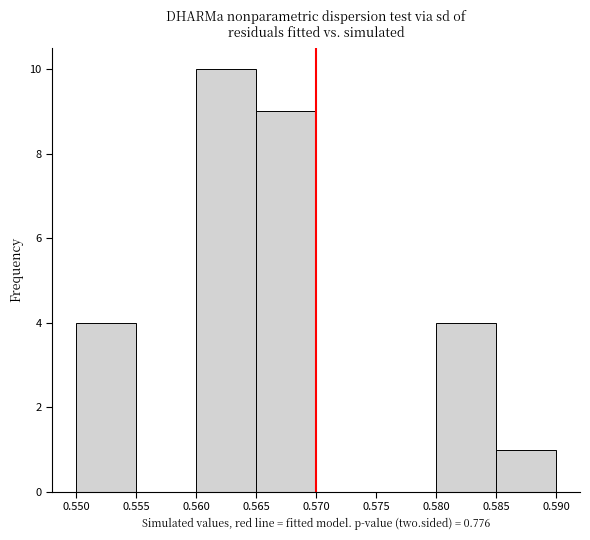

Over which range of the x-axis is the bar tallest?

0.560 to 0.565